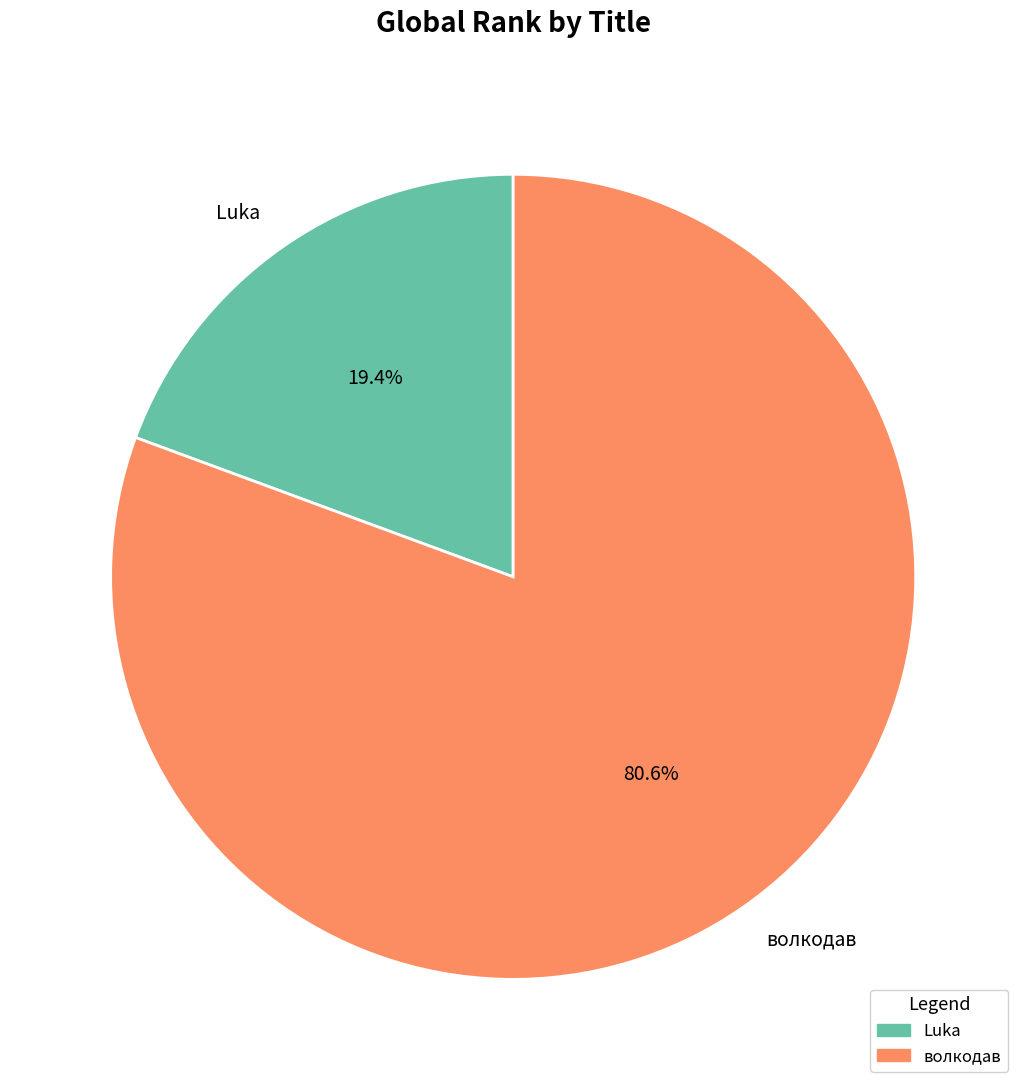

How many slices are in this pie chart?

2